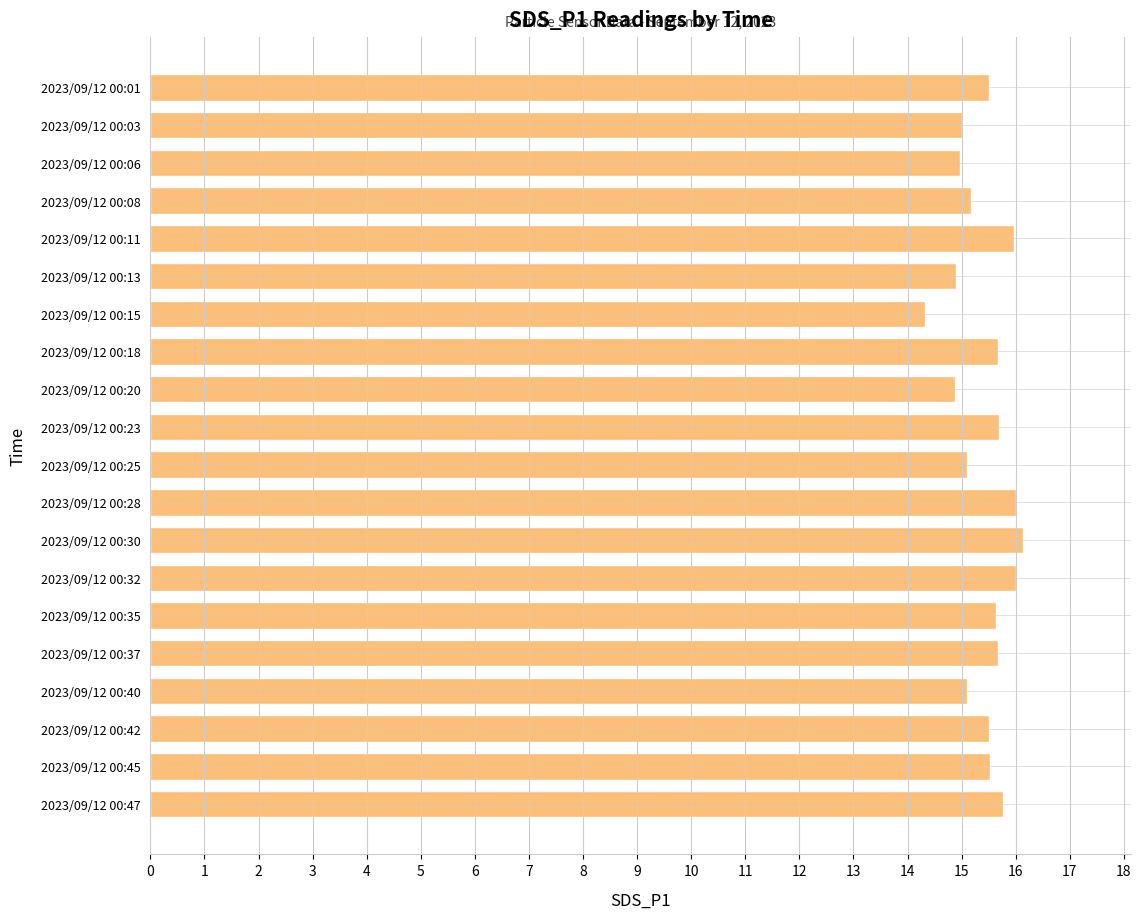

The chart shows a value of 16.0 at 2023/09/12 00:11. True or false?

True